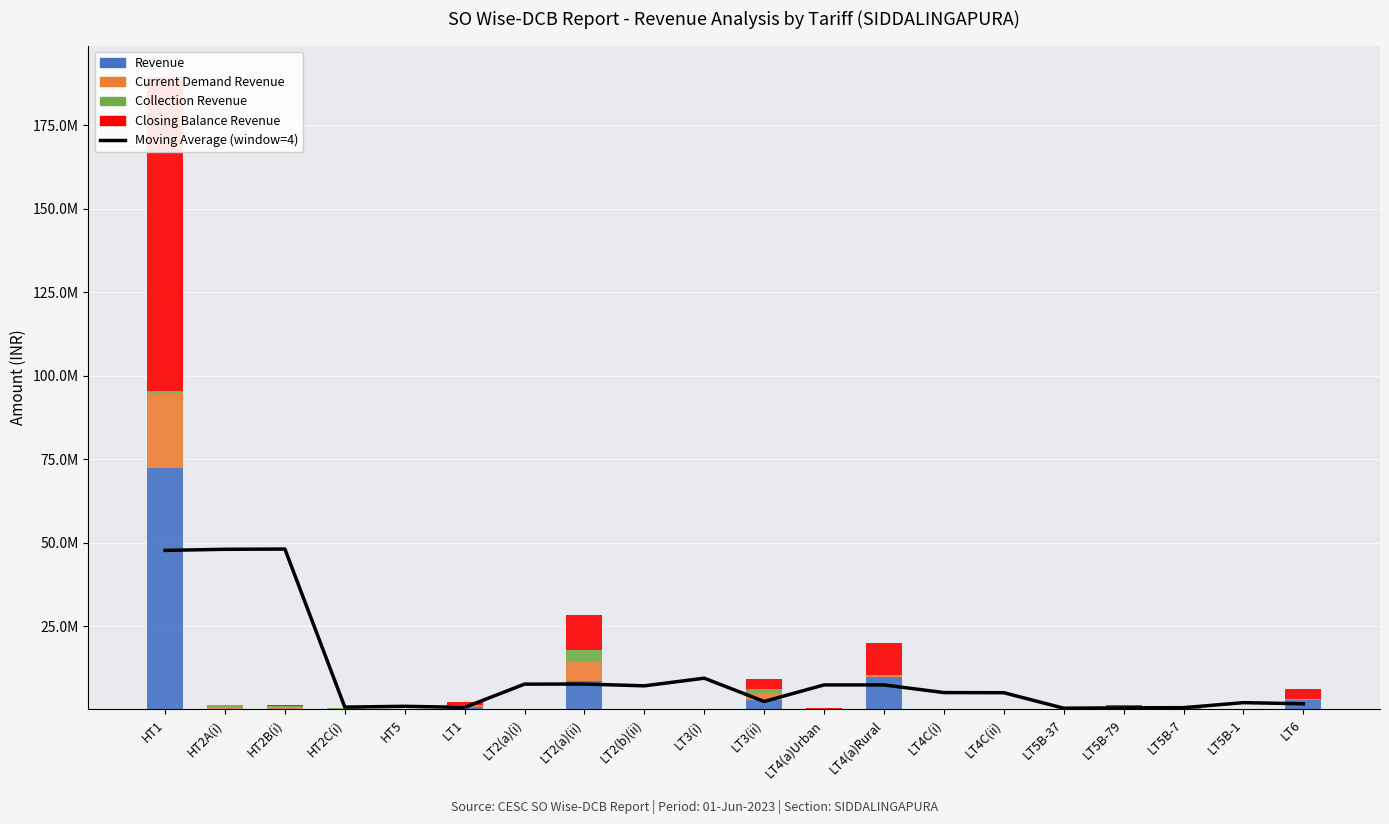

Rank the series by their maximum value, from highest to lowest.

Closing Balance Revenue, Revenue, Moving Average (window=4), Current Demand Revenue, Collection Revenue